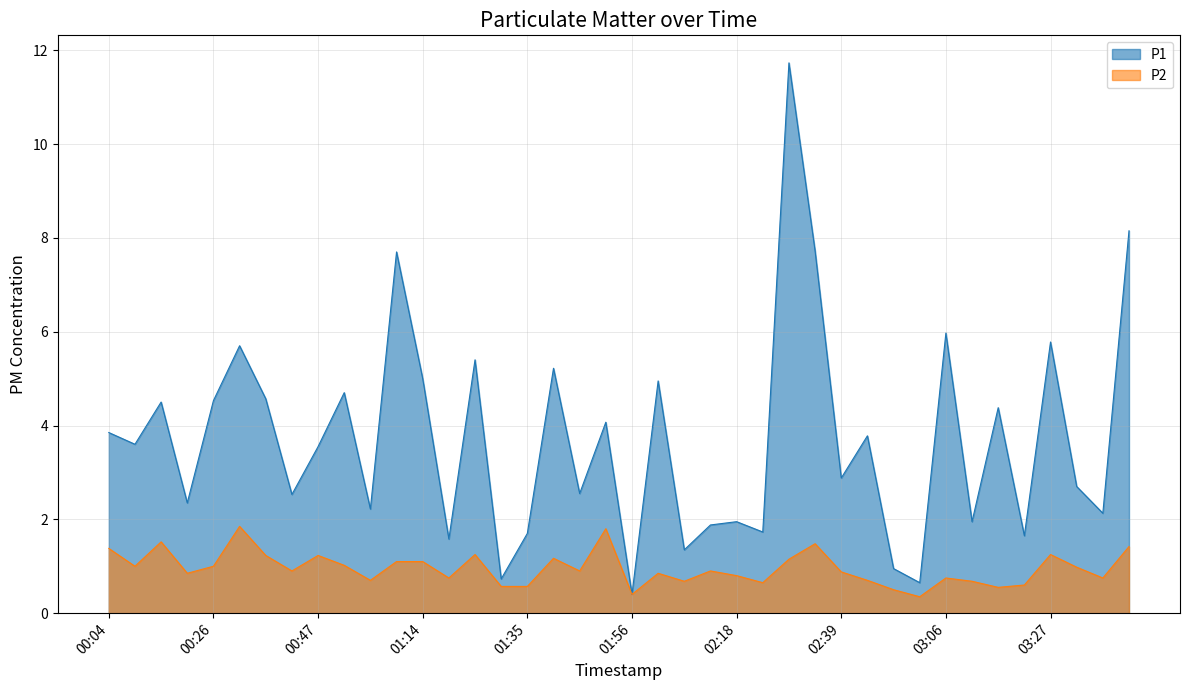

Rank the series at 00:31 from highest to lowest value.

P1, P2